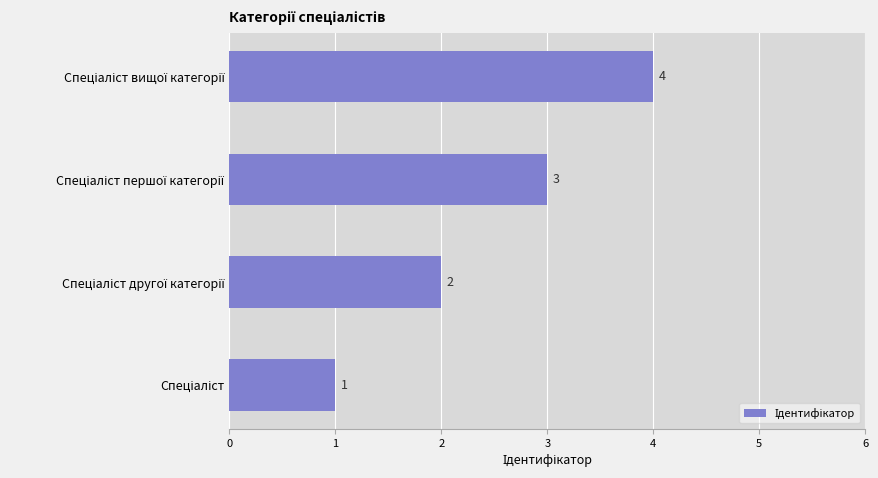

How many values are between 2 and 4?

3